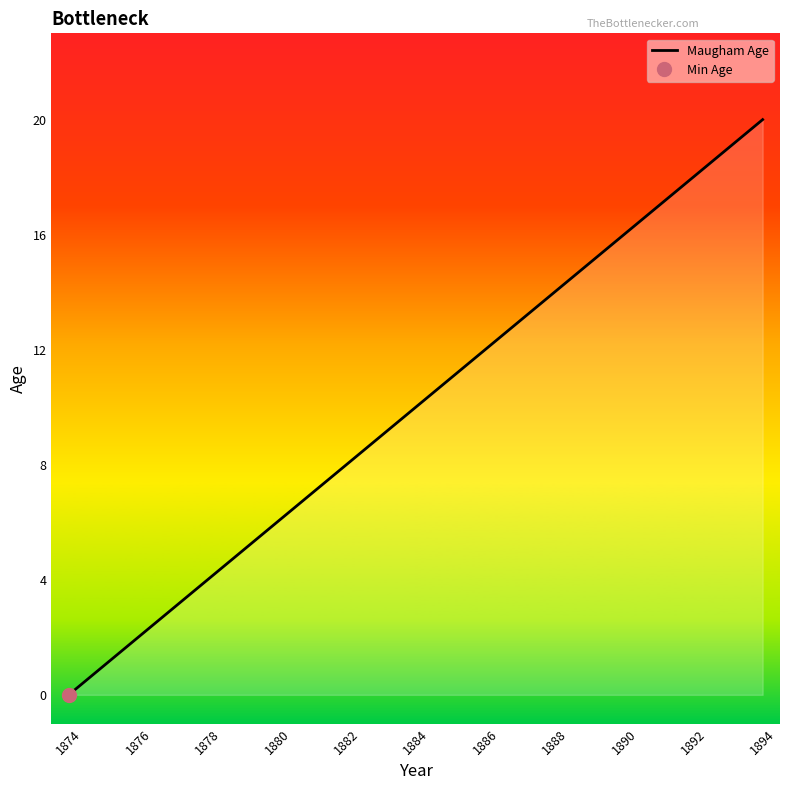

Is it true that Maugham Age equals 14 at 1882?

False